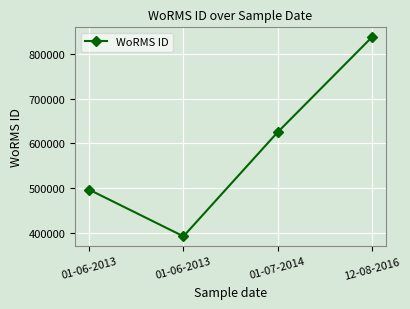

How many values are below 624513?

2